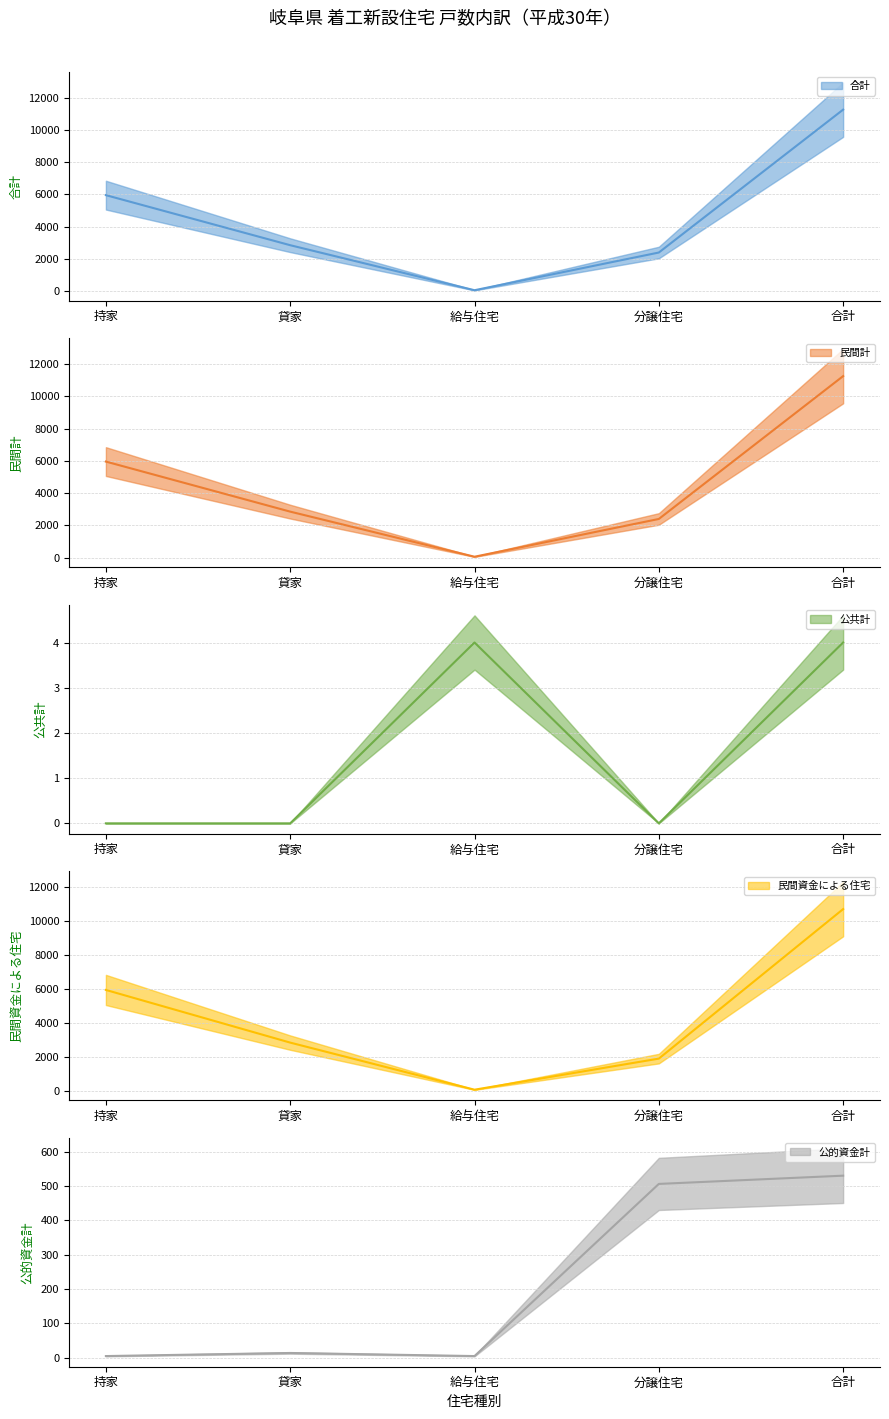

The 合計 series shows 2849 at 貸家. True or false?

True